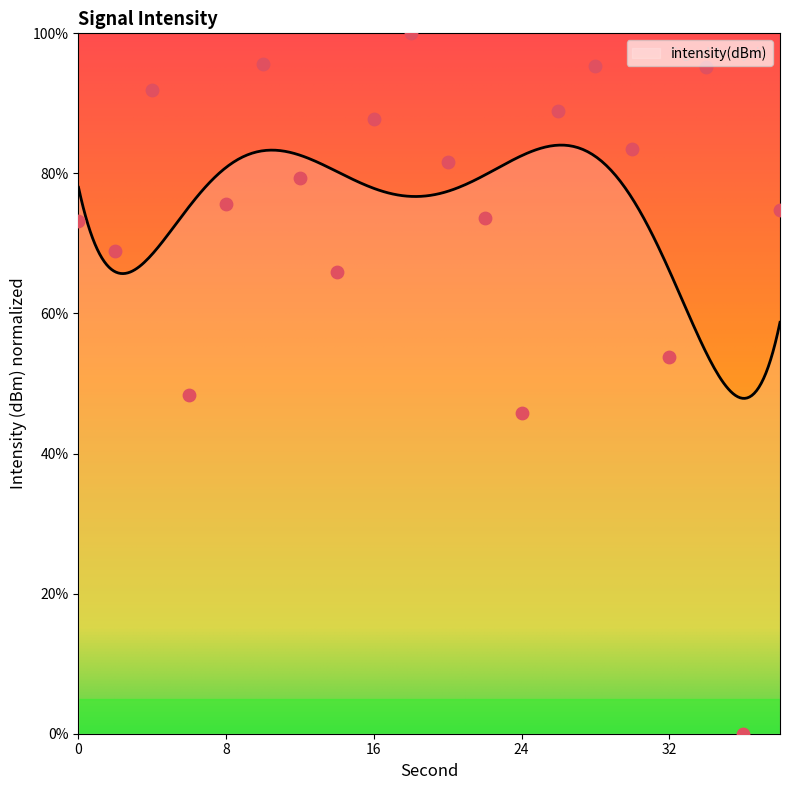

Approximately how many times larger is the value at 14 compared to 30?

0.8